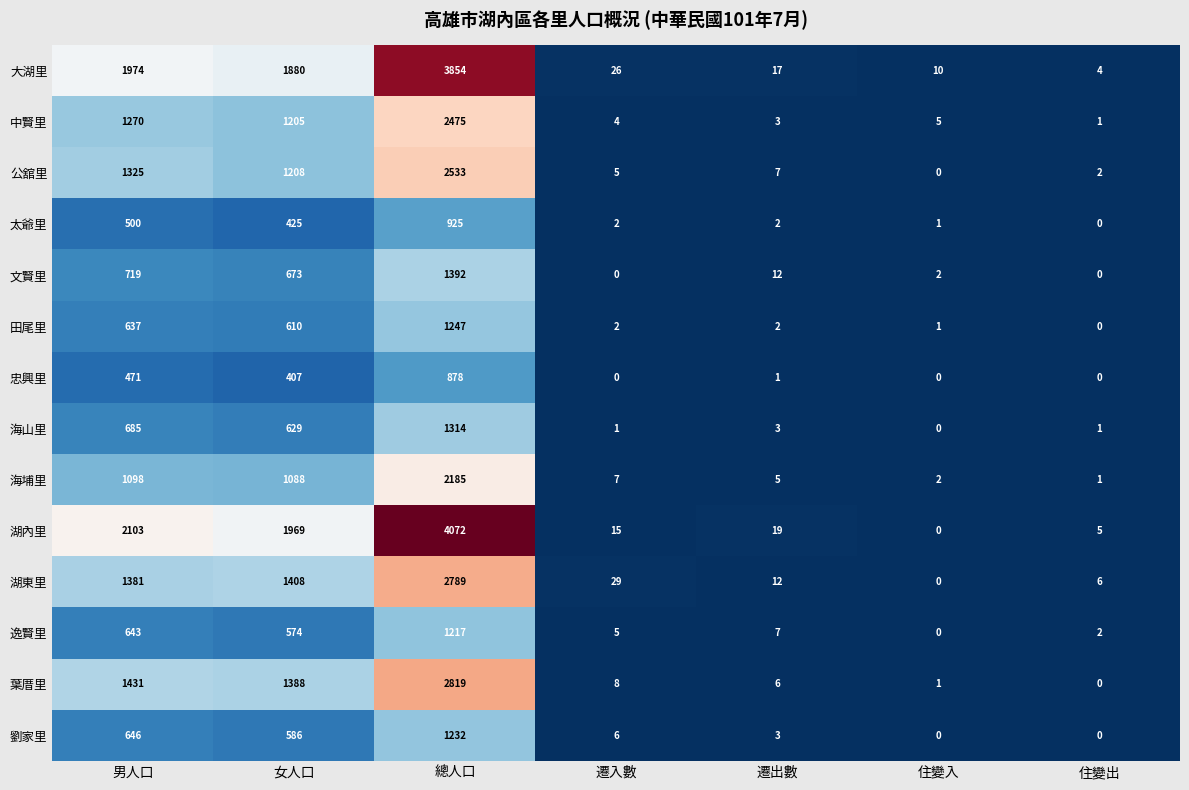

The 逸賢里 series shows 2088 at 總人口. True or false?

False